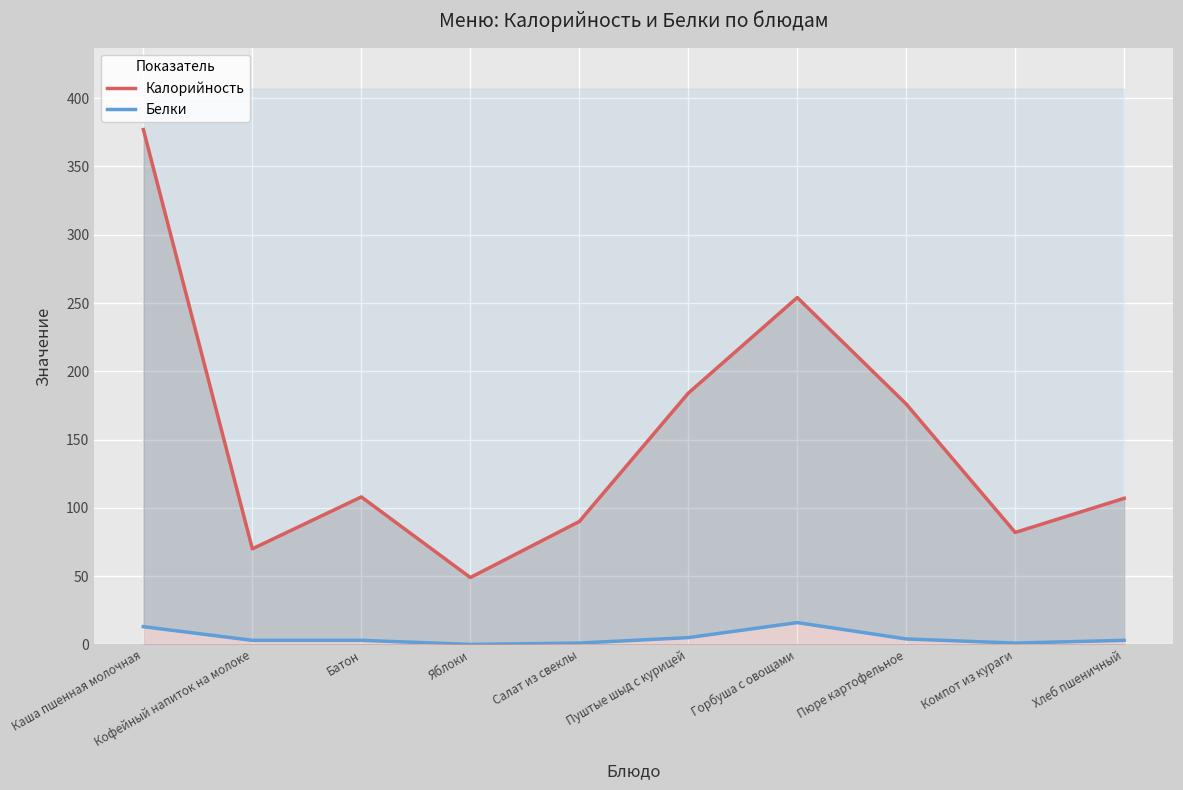

At which category does Калорийность reach its first local peak?

Батон